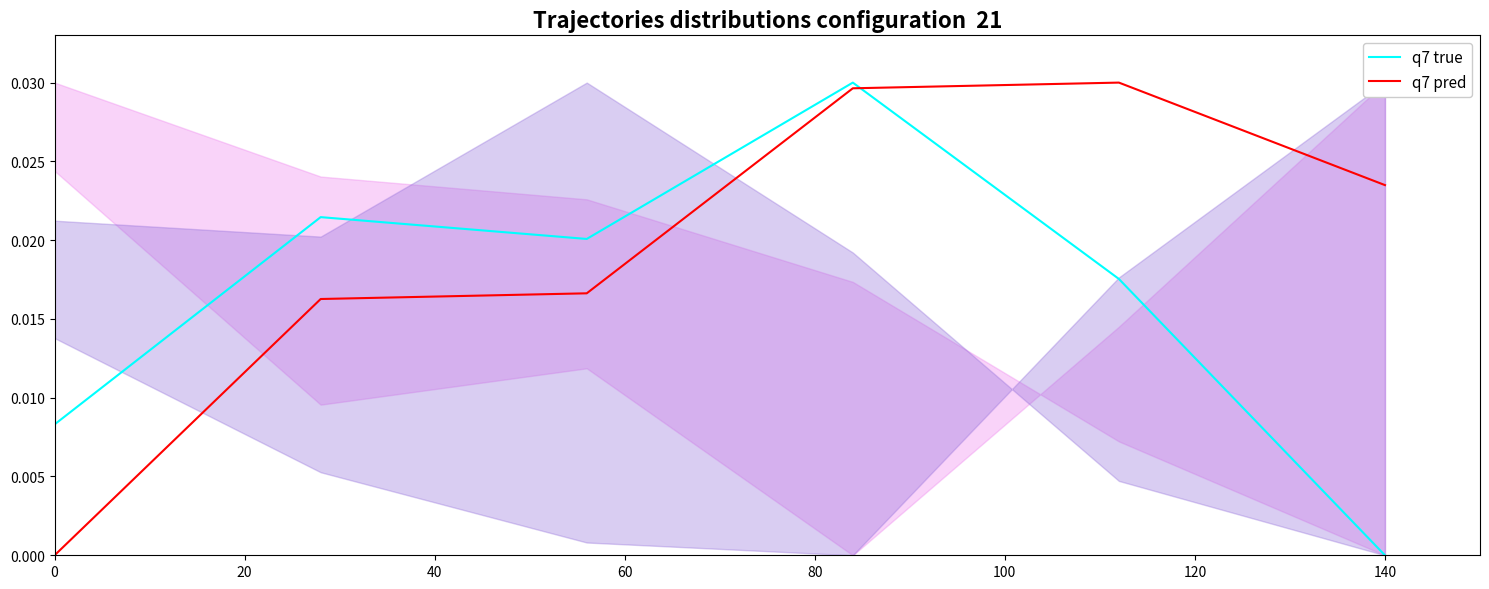

True or false: q7 true and q7 pred intersect in this chart.

True